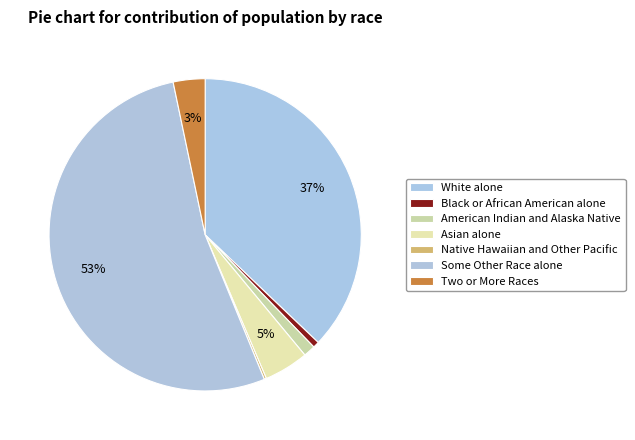

Is Two or More Races the majority of the pie?

No